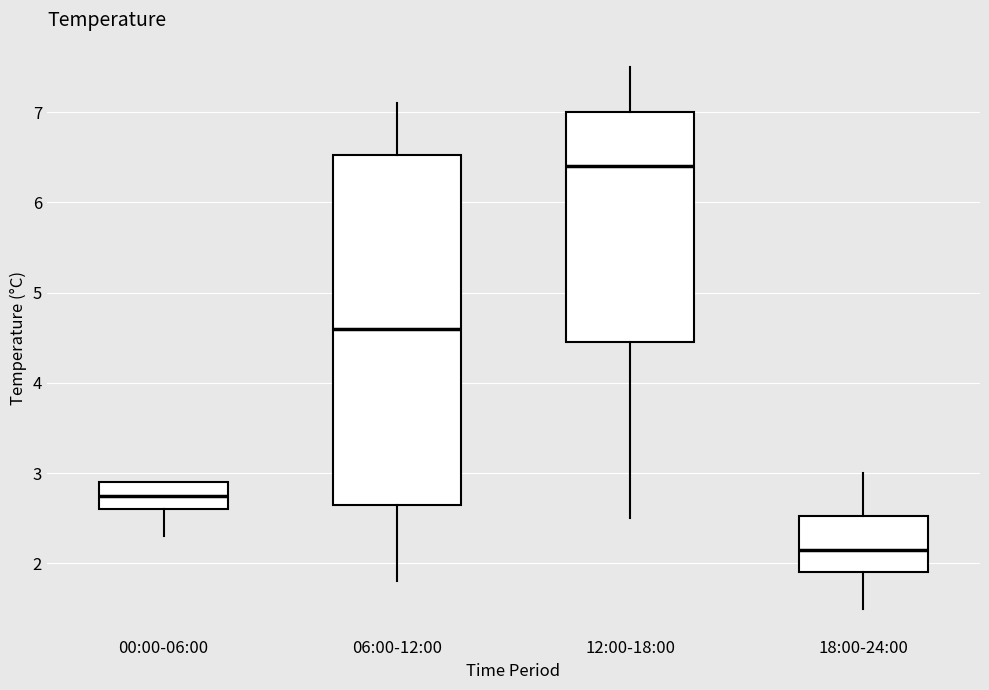

Reading left to right, transcribe this box plot: for each box, give where its median line is, the range the box spans, and where its two whiskers end, as read against the y-axis. The values are not printed on the chart, so give them approximately, as read against the axis.

00:00-06:00: median 2.8, box 2.6 to 2.9, whiskers 2.3 to 2.9
06:00-12:00: median 4.6, box 2.7 to 6.5, whiskers 1.8 to 7.1
12:00-18:00: median 6.4, box 4.5 to 7.0, whiskers 2.5 to 7.5
18:00-24:00: median 2.2, box 1.9 to 2.5, whiskers 1.5 to 3.0